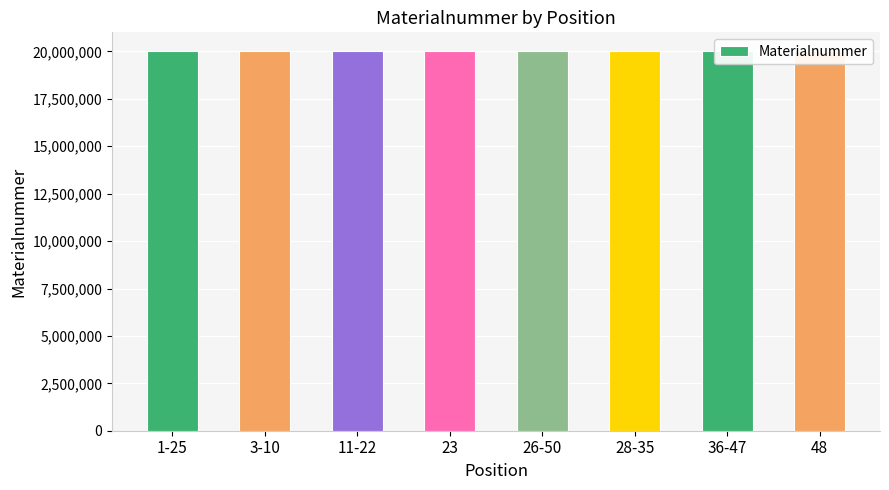

Approximately how many times larger is the value at 36-47 compared to 48?

1.0